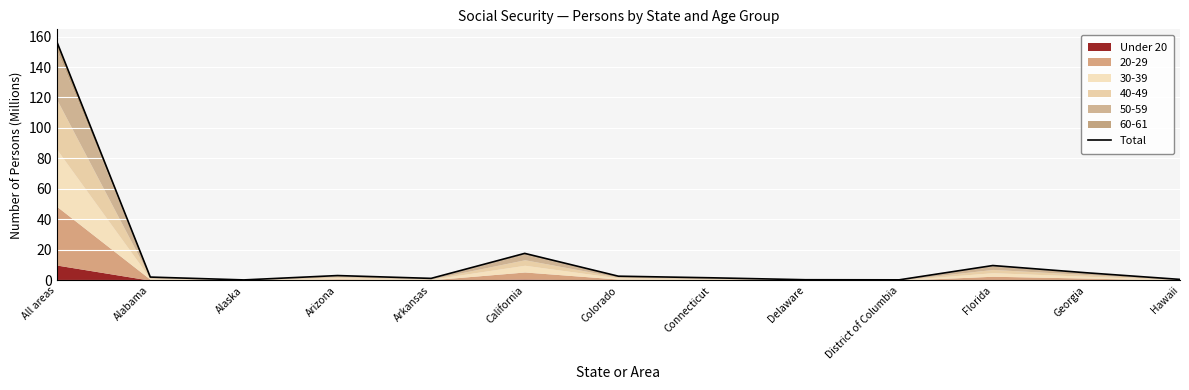

How many values exceed 2?

7